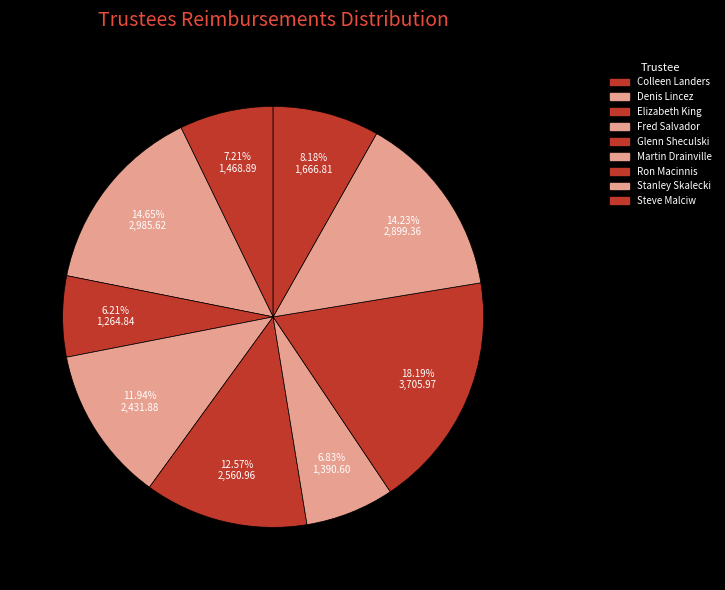

Rank the categories by value from lowest to highest.

Elizabeth King, Martin Drainville, Colleen Landers, Steve Malciw, Fred Salvador, Glenn Sheculski, Stanley Skalecki, Denis Lincez, Ron Macinnis